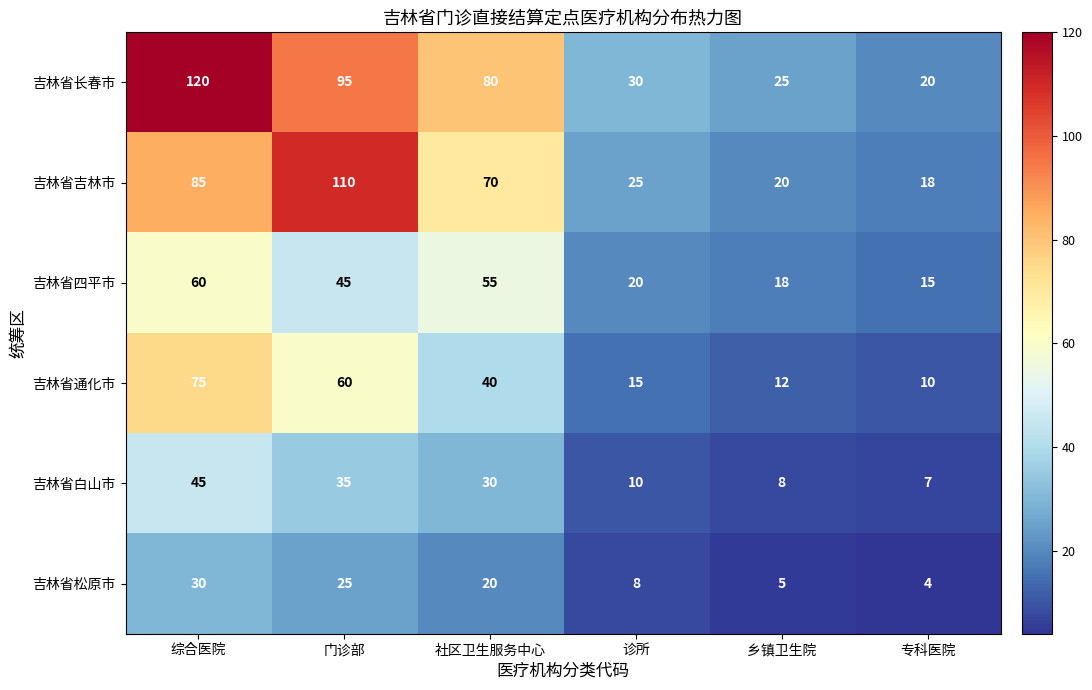

The value of 吉林省松原市 at 综合医院 is 40. True or false?

False